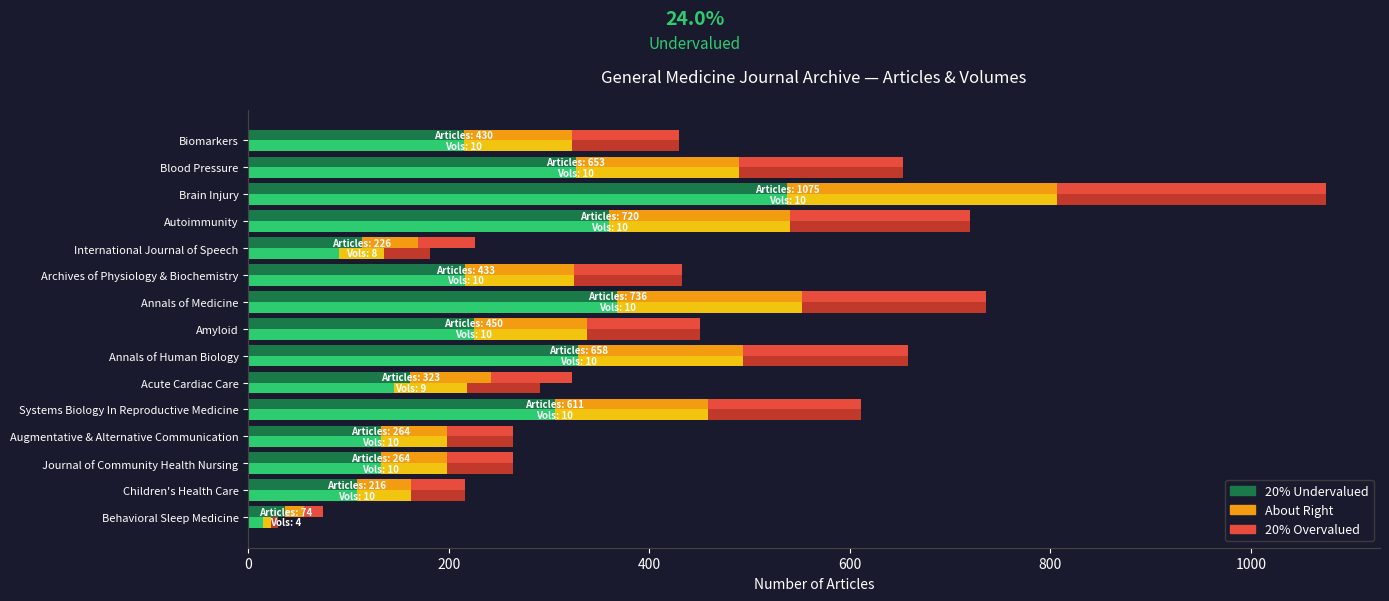

How many values in the Volume-weighted series are below 216?

7